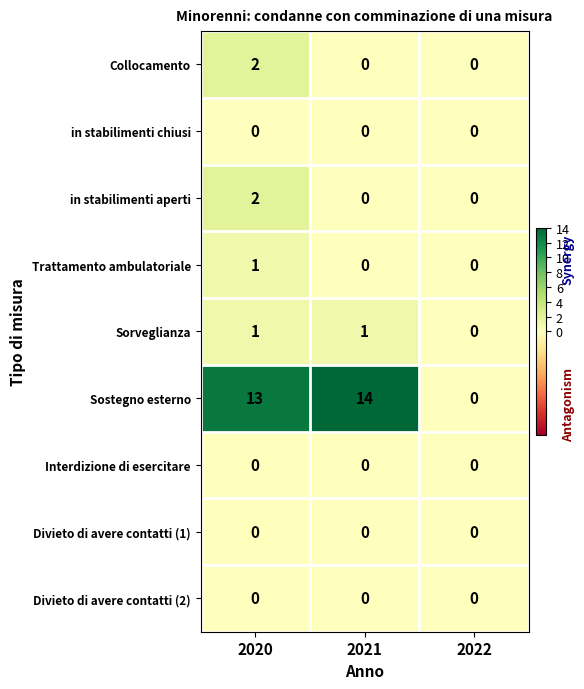

List the labels in order of Sostegno esterno value, largest first.

2021, 2020, 2022